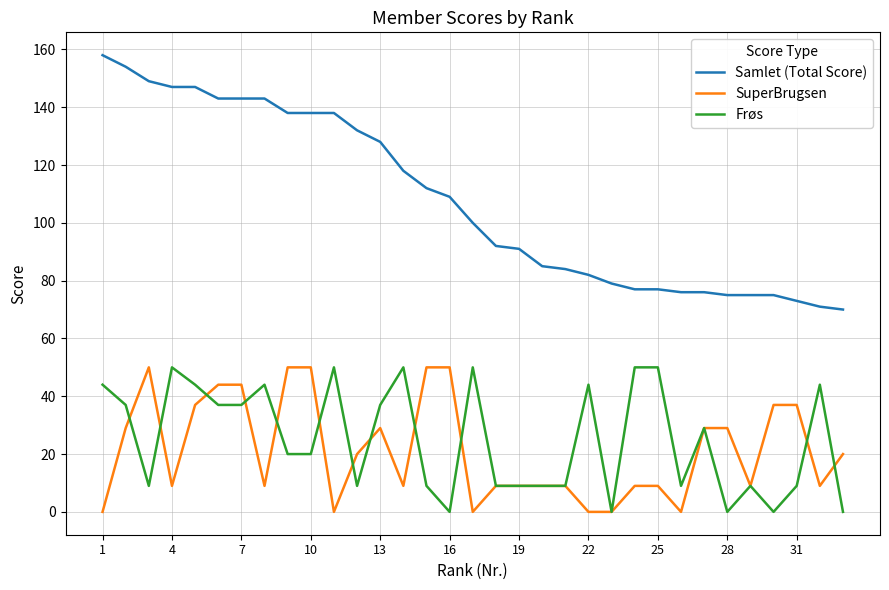

Which series has the largest range (max minus min)?

Samlet (Total Score)